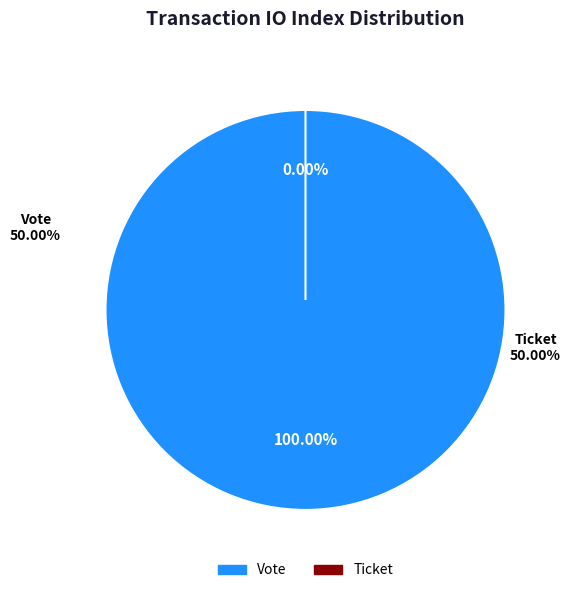

True or false: Vote accounts for 99% of the total.

False